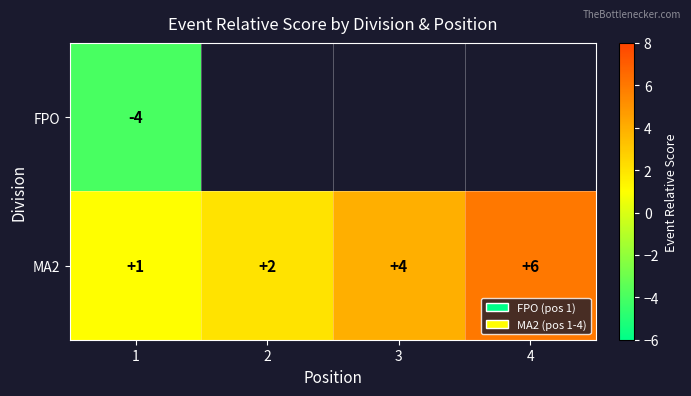

Rank the series at 1 from highest to lowest value.

MA2, FPO